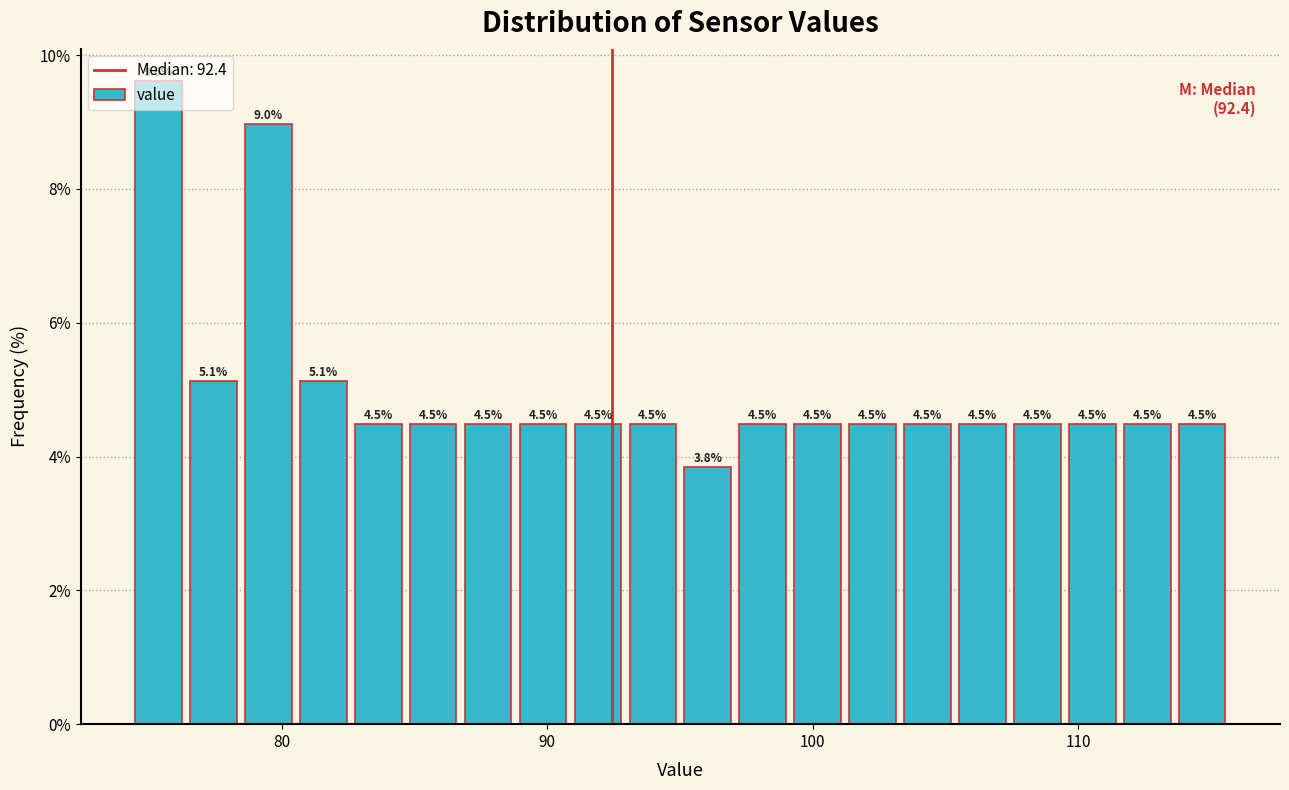

Around what value on the x-axis is the tallest bar? Give the approximate position of its centre, as read against the axis.

75